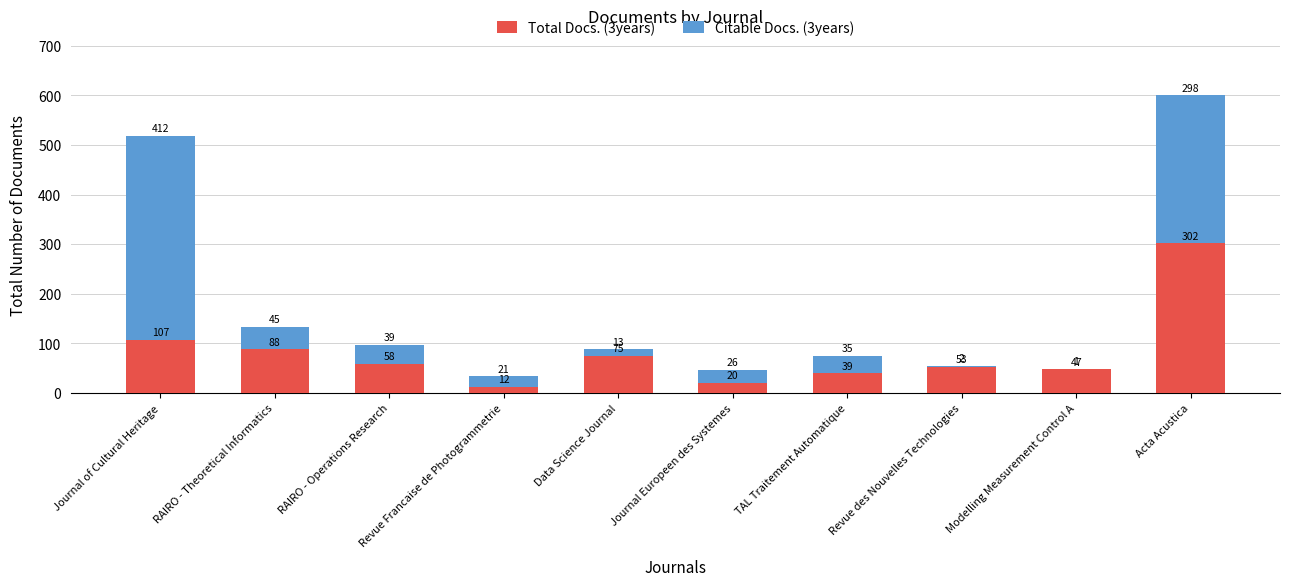

Read the Total Docs. (3years) value at Revue des Nouvelles Technologies.

53